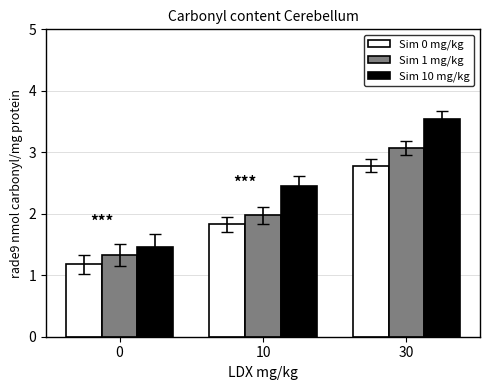

Reading left to right, what are all the values shown in this chart?

Sim 0 mg/kg: 0=1.2	10=1.8	30=2.8
Sim 1 mg/kg: 0=1.3	10=2.0	30=3.1
Sim 10 mg/kg: 0=1.5	10=2.4	30=3.5